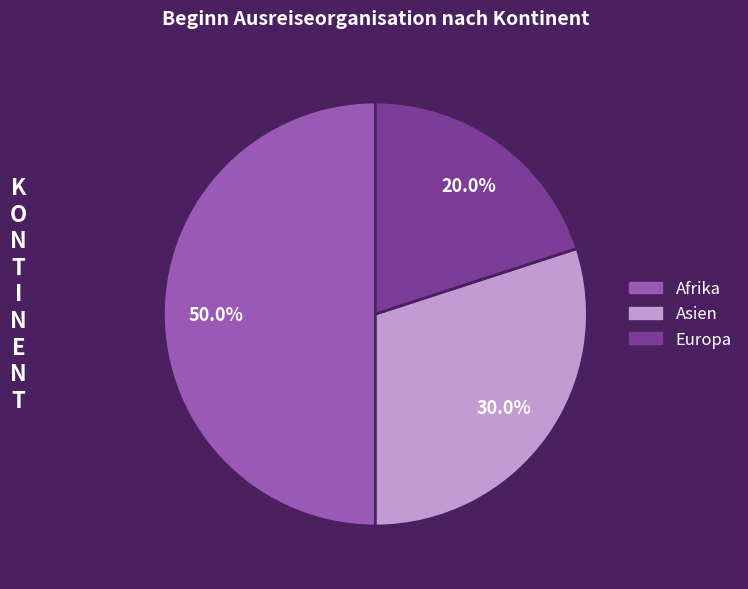

How many slices are in this pie chart?

3